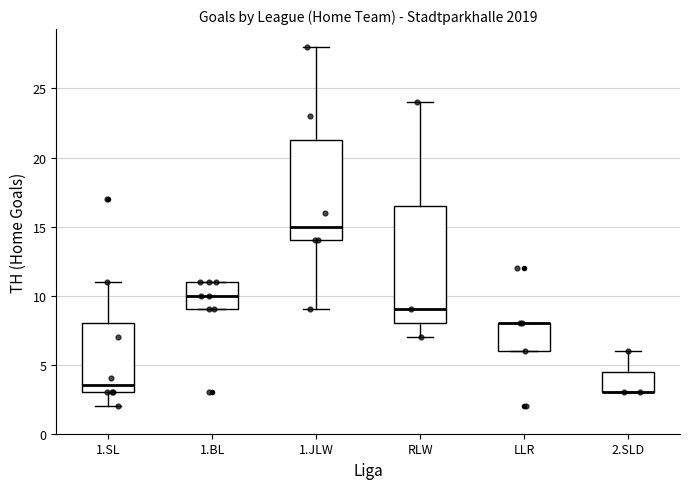

Reading left to right, read every box against the y-axis: the position of its median line, the range the box covers, and the ends of its whiskers. The values are not printed on the chart, so give them approximately, as read against the axis.

1.SL: median 3.5, box 3.0 to 8.0, whiskers 2.0 to 11.0
1.BL: median 10.0, box 9.0 to 11.0, whiskers 9.0 to 11.0
1.JLW: median 15.0, box 14.0 to 21.5, whiskers 9.0 to 28.0
RLW: median 9.0, box 8.0 to 16.5, whiskers 7.0 to 24.0
LLR: median 8.0 (drawn on the box's upper edge), box 6.0 to 8.0, whiskers 6.0 to 8.0
2.SLD: median 3.0 (drawn on the box's lower edge), box 3.0 to 4.5, whiskers 3.0 to 6.0